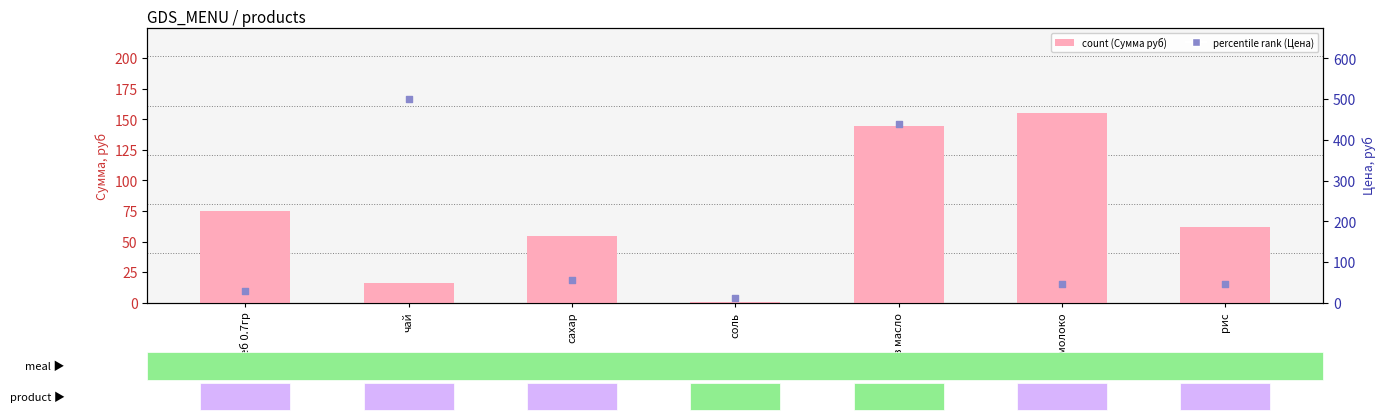

At which category is the sum across all series the highest?

слив масло